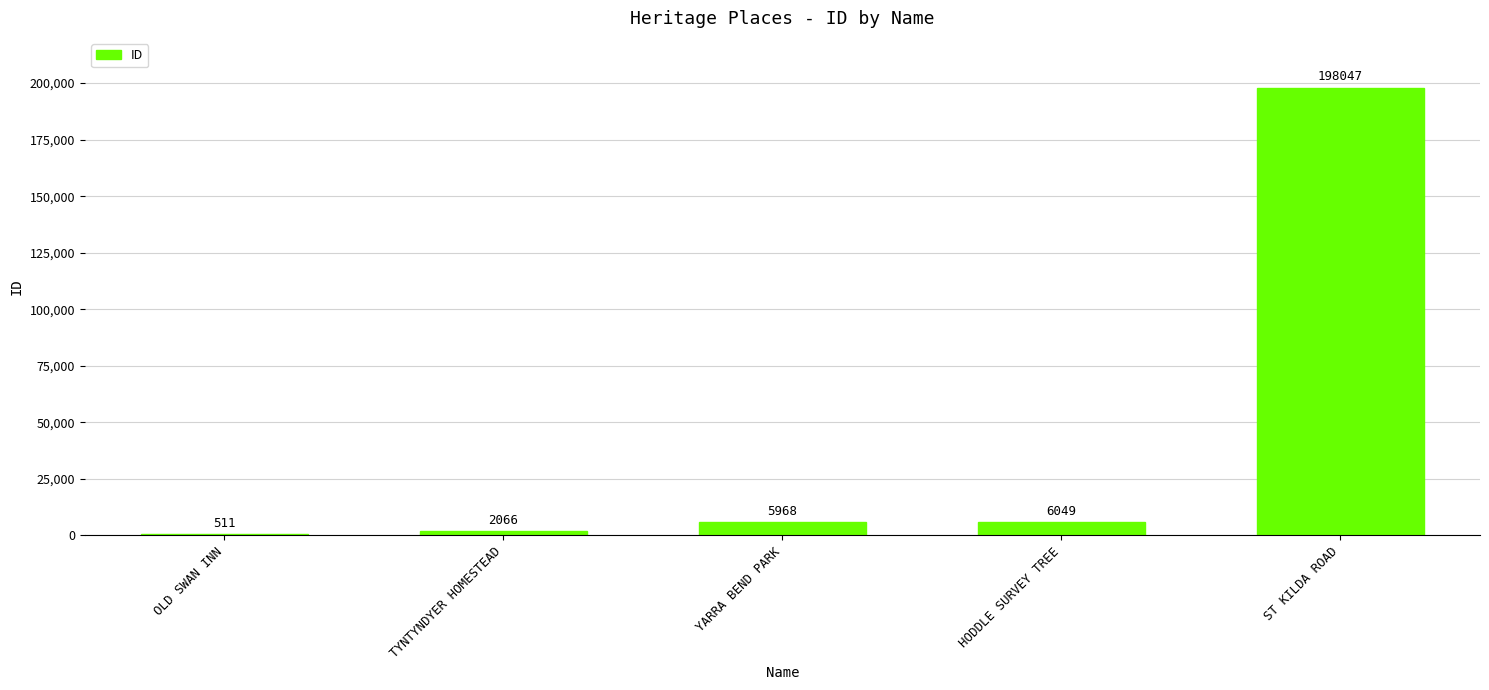

Where is the data nearest to the value 99279?

HODDLE SURVEY TREE